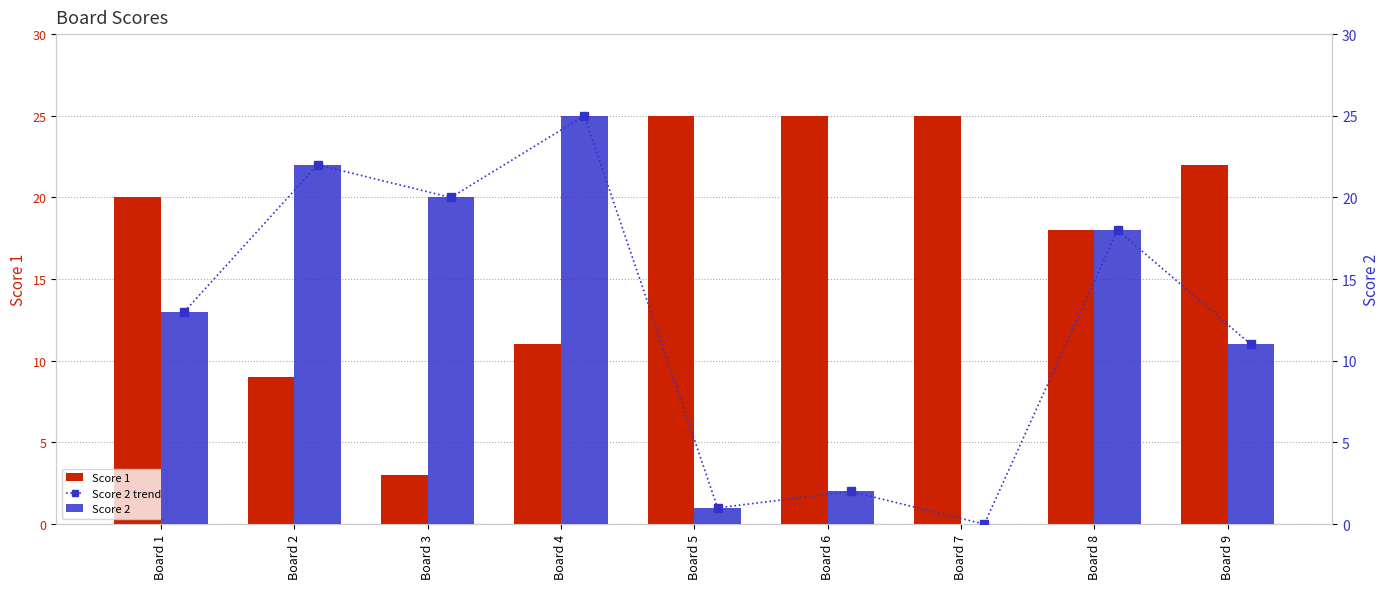

At which label does Score 2 trend reach its minimum?

Board 7